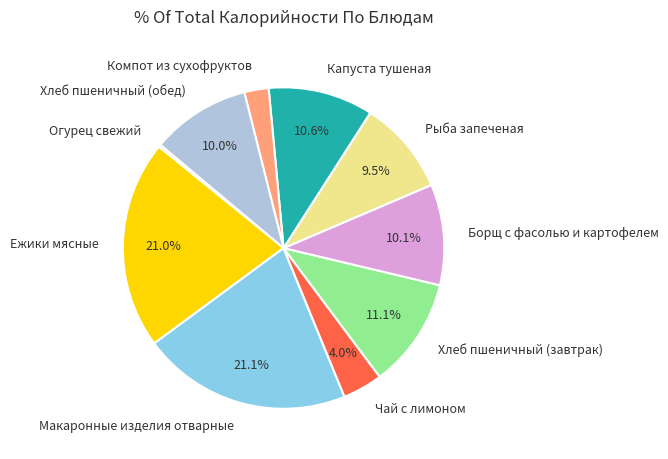

The Компот из сухофруктов slice represents 2% of the pie. True or false?

True